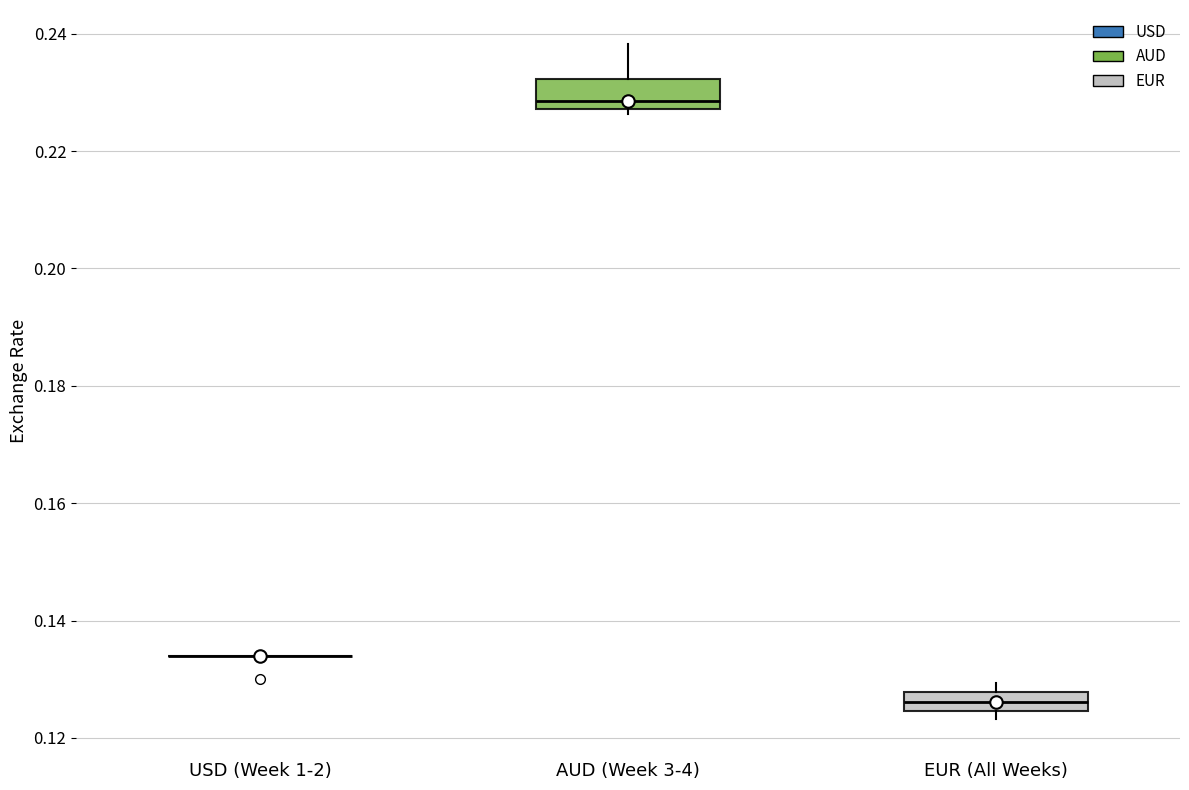

Reading left to right, transcribe this box plot: for each box, give where its median line is, the range the box spans, and where its two whiskers end, as read against the y-axis. The values are not printed on the chart, so give them approximately, as read against the axis.

USD (Week 1-2): box collapsed to a line at 0.134, whiskers 0.134 to 0.134
AUD (Week 3-4): median 0.228 (just above the box's lower edge), box 0.228 to 0.232, whiskers 0.226 to 0.238
EUR (All Weeks): median 0.126, box 0.124 to 0.128, whiskers 0.124 (just below the box's lower edge) to 0.130